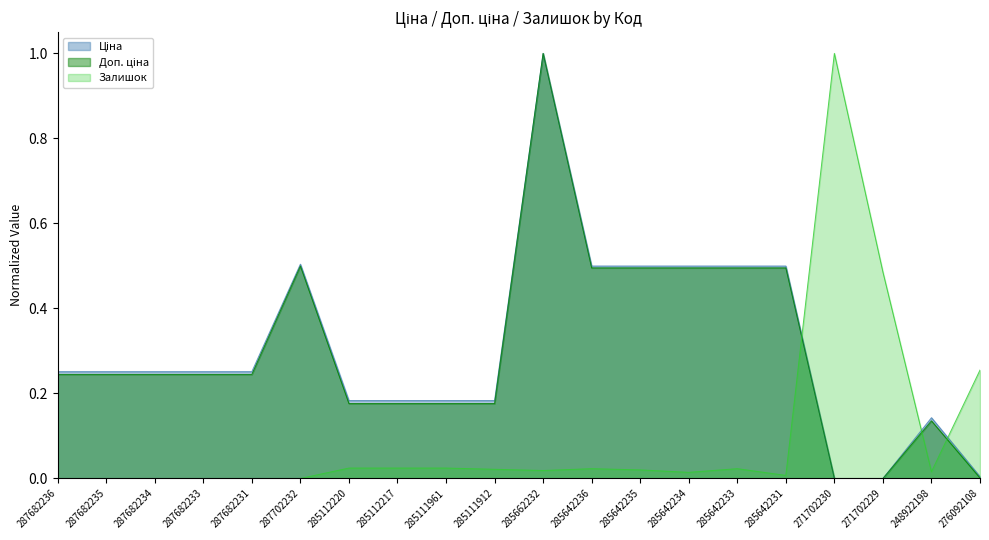

Count the number of data series in this chart.

3